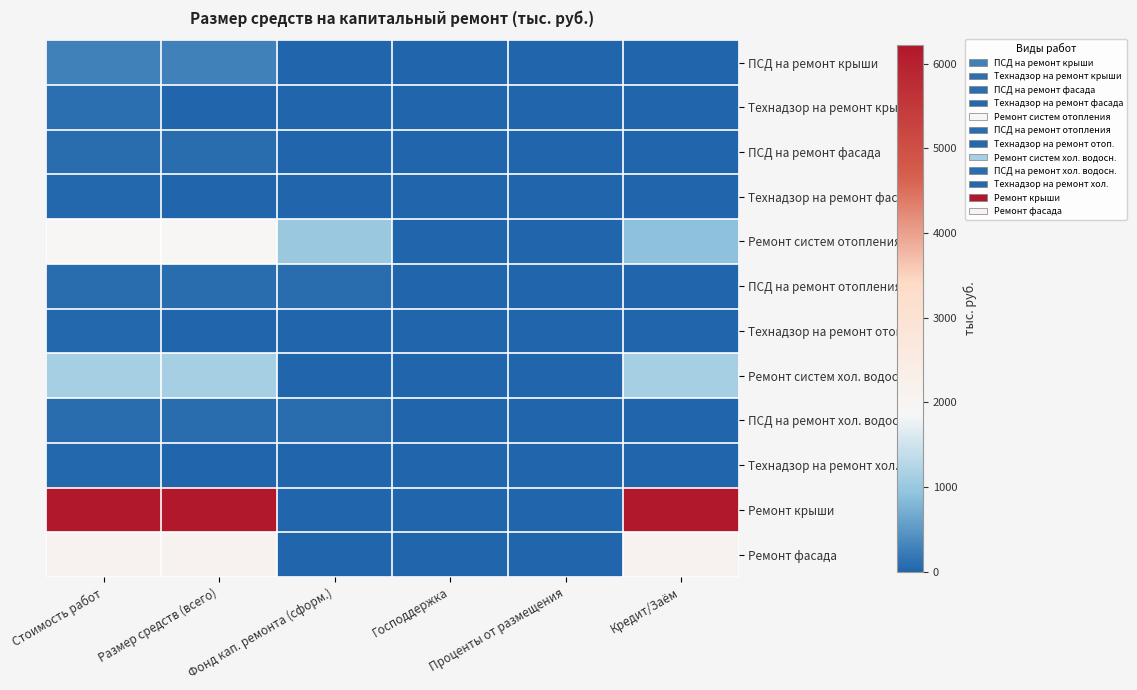

Reading left to right, extract all data points from this chart.

ПСД на ремонт крыши: Стоимость работ=276.0	Размер средств (всего)=276.0	Фонд кап. ремонта (сформ.)=0.0	Господдержка=0.0	Проценты от размещения=0.0	Кредит/Заём=0.0
Технадзор на ремонт крыши: Стоимость работ=111.5	Размер средств (всего)=0.0	Фонд кап. ремонта (сформ.)=0.0	Господдержка=0.0	Проценты от размещения=0.0	Кредит/Заём=0.0
ПСД на ремонт фасада: Стоимость работ=86.0	Размер средств (всего)=86.0	Фонд кап. ремонта (сформ.)=0.0	Господдержка=0.0	Проценты от размещения=0.0	Кредит/Заём=0.0
Технадзор на ремонт фасада: Стоимость работ=34.7	Размер средств (всего)=0.0	Фонд кап. ремонта (сформ.)=0.0	Господдержка=0.0	Проценты от размещения=0.0	Кредит/Заём=0.0
Ремонт систем отопления: Стоимость работ=1917.5	Размер средств (всего)=1917.5	Фонд кап. ремонта (сформ.)=998.4	Господдержка=0.0	Проценты от размещения=0.0	Кредит/Заём=919.1
ПСД на ремонт отопления: Стоимость работ=85.8	Размер средств (всего)=85.8	Фонд кап. ремонта (сформ.)=85.8	Господдержка=0.0	Проценты от размещения=0.0	Кредит/Заём=0.0
Технадзор на ремонт отоп.: Стоимость работ=34.6	Размер средств (всего)=0.0	Фонд кап. ремонта (сформ.)=0.0	Господдержка=0.0	Проценты от размещения=0.0	Кредит/Заём=0.0
Ремонт систем хол. водосн.: Стоимость работ=1132.1	Размер средств (всего)=1132.1	Фонд кап. ремонта (сформ.)=0.0	Господдержка=0.0	Проценты от размещения=0.0	Кредит/Заём=1132.1
ПСД на ремонт хол. водосн.: Стоимость работ=80.0	Размер средств (всего)=80.0	Фонд кап. ремонта (сформ.)=80.0	Господдержка=0.0	Проценты от размещения=0.0	Кредит/Заём=0.0
Технадзор на ремонт хол.: Стоимость работ=32.3	Размер средств (всего)=0.0	Фонд кап. ремонта (сформ.)=0.0	Господдержка=0.0	Проценты от размещения=0.0	Кредит/Заём=0.0
Ремонт крыши: Стоимость работ=6214.7	Размер средств (всего)=6214.7	Фонд кап. ремонта (сформ.)=0.0	Господдержка=0.0	Проценты от размещения=0.0	Кредит/Заём=6214.7
Ремонт фасада: Стоимость работ=2108.4	Размер средств (всего)=2108.4	Фонд кап. ремонта (сформ.)=0.0	Господдержка=0.0	Проценты от размещения=0.0	Кредит/Заём=2108.4